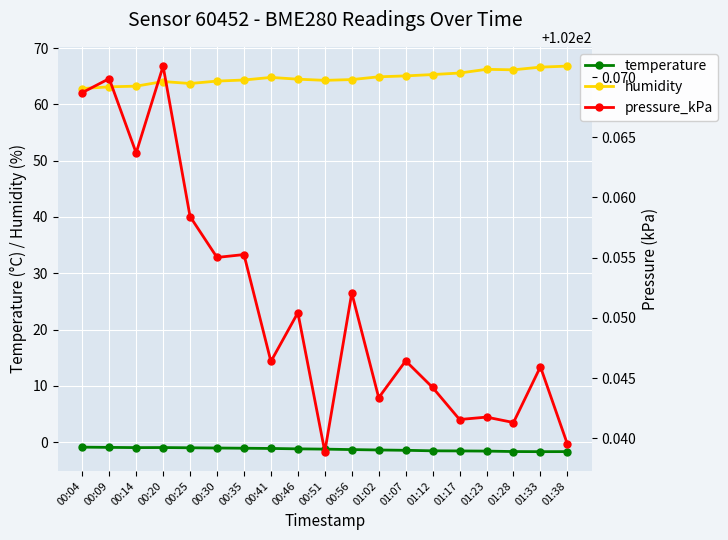

What is the approximate value of humidity at 01:23?

66.2